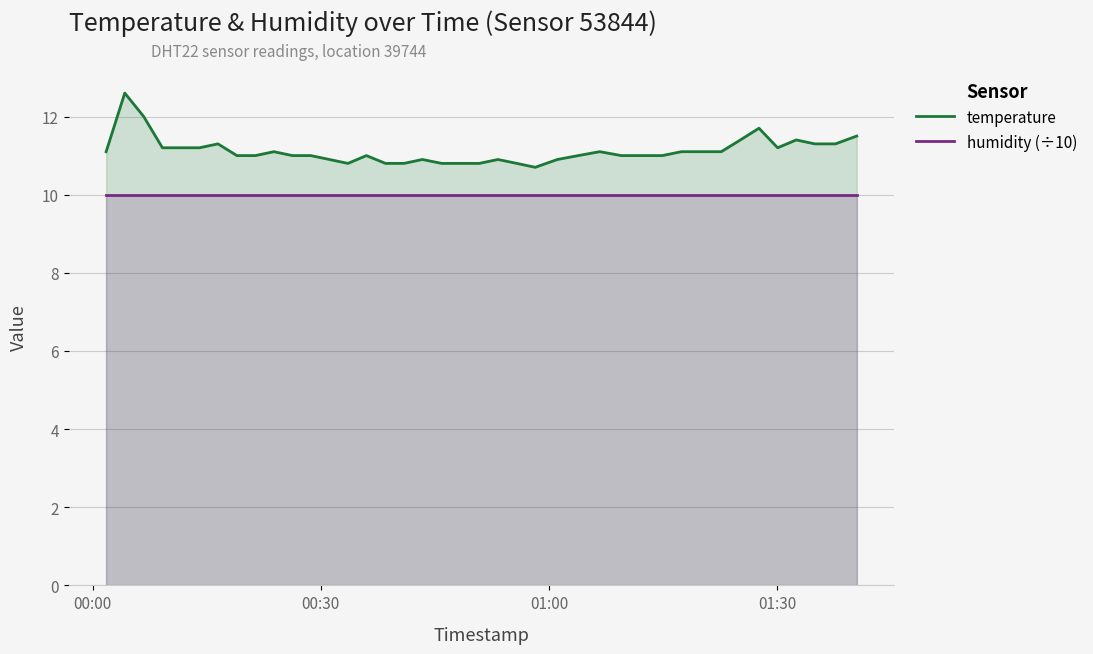

True or false: temperature and humidity (÷10) cross at least once.

False